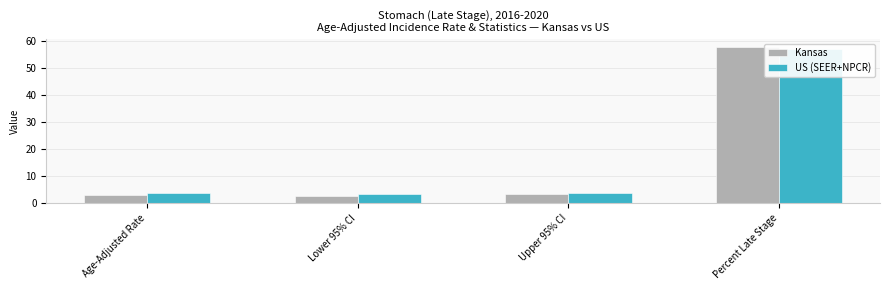

Are the bars grouped side by side (vs. stacked)?

Yes